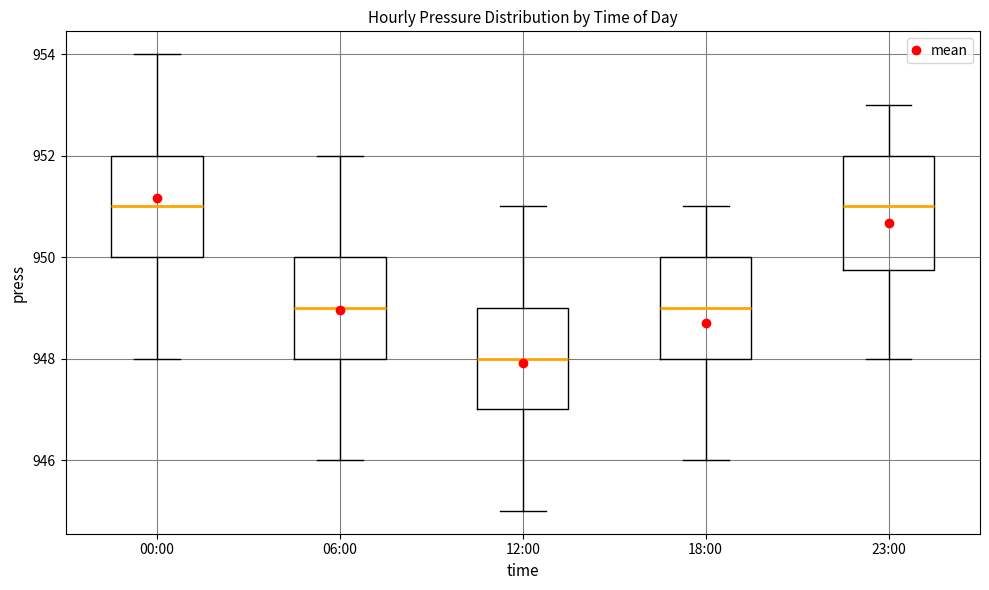

Reading left to right, read every box against the y-axis: the position of its median line, the range the box covers, and the ends of its whiskers. The values are not printed on the chart, so give them approximately, as read against the axis.

00:00: median 951.0, box 950.0 to 952.0, whiskers 948.0 to 954.0
06:00: median 949.0, box 948.0 to 950.0, whiskers 946.0 to 952.0
12:00: median 948.0, box 947.0 to 949.0, whiskers 945.0 to 951.0
18:00: median 949.0, box 948.0 to 950.0, whiskers 946.0 to 951.0
23:00: median 951.0, box 949.8 to 952.0, whiskers 948.0 to 953.0